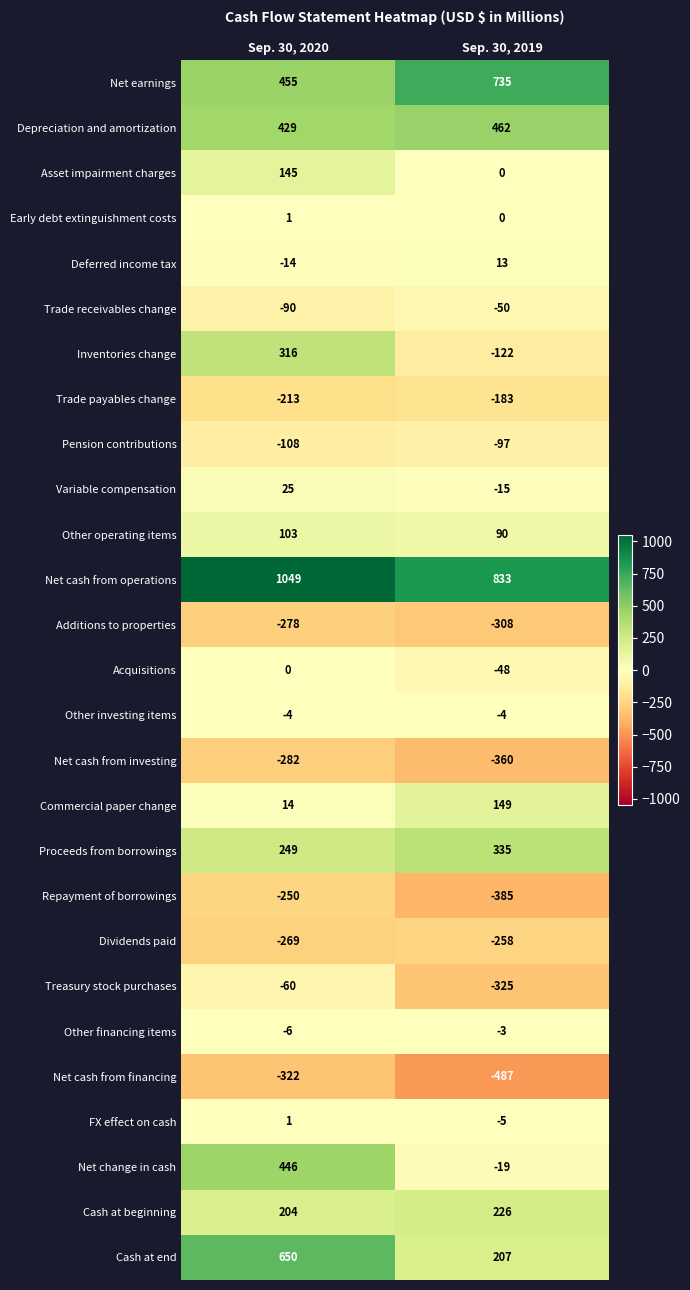

Rank the categories by Other operating items value from lowest to highest.

Sep. 30, 2019, Sep. 30, 2020